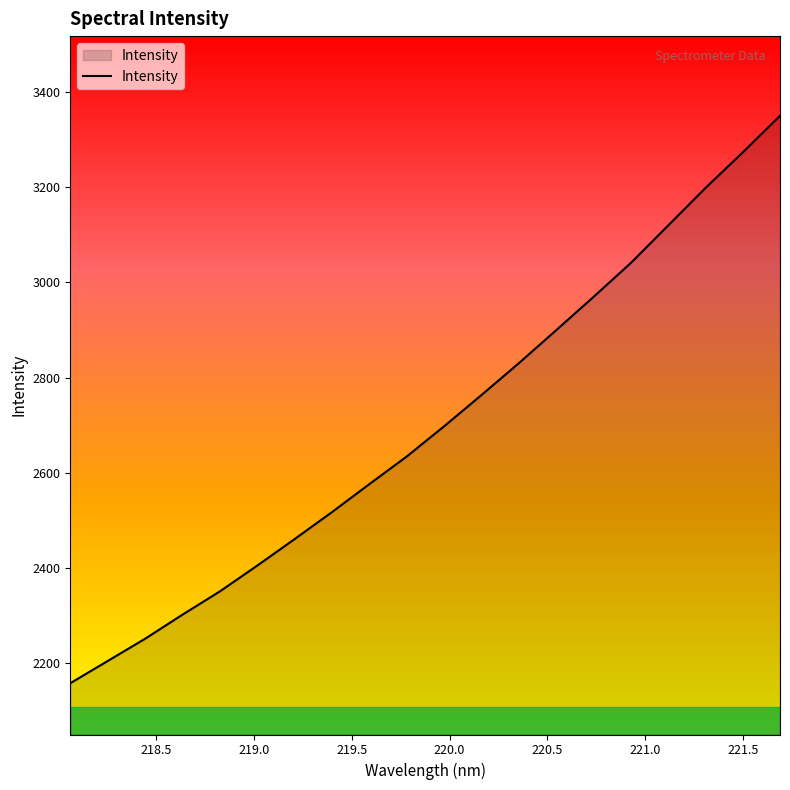

What is the difference between the maximum and minimum values?

1193.5